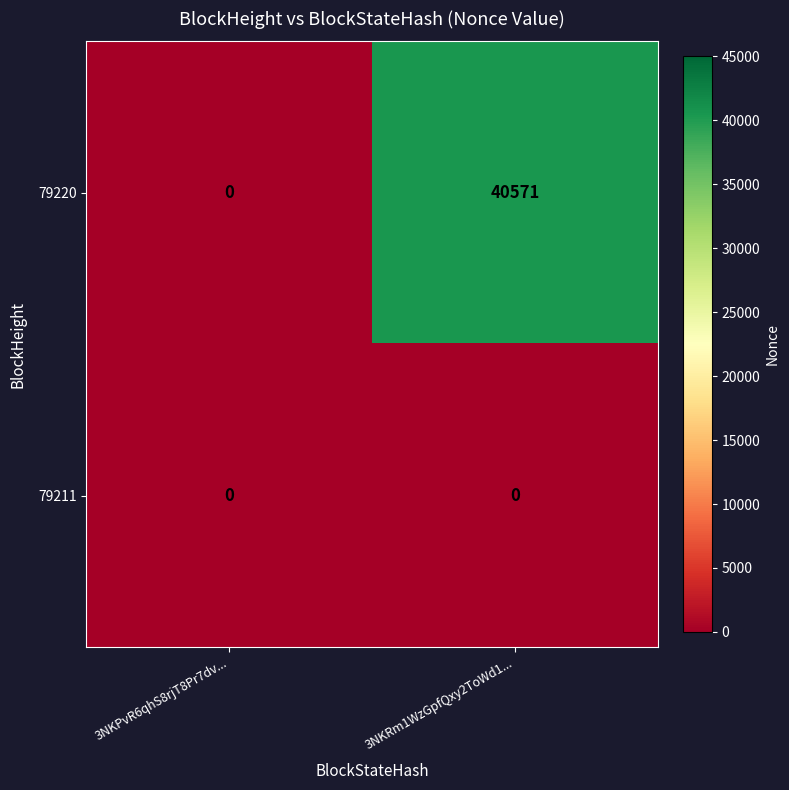

Reading right to left, transcribe all the data shown in this chart.

79220: 3NKRm1WzGpfQxy2ToWd1...=40571	3NKPvR6qhS8rjT8Pr7dv...=0
79211: 3NKRm1WzGpfQxy2ToWd1...=0	3NKPvR6qhS8rjT8Pr7dv...=0